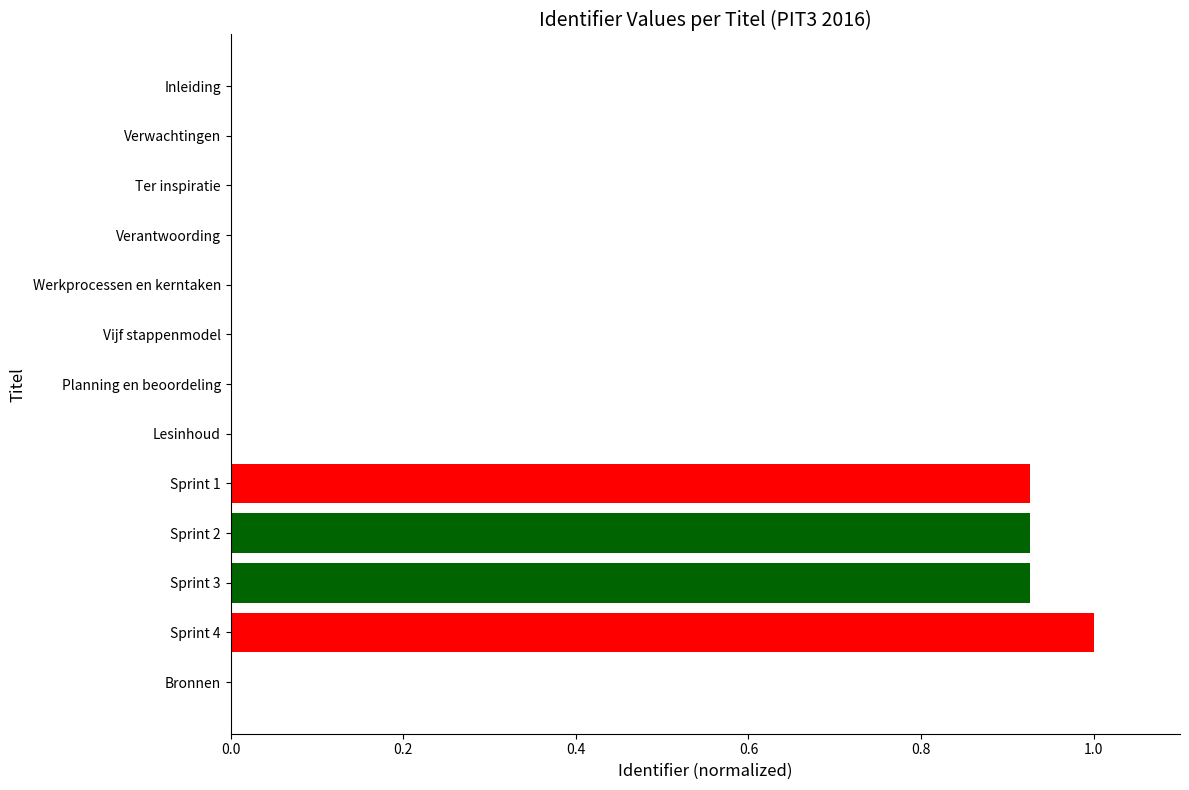

How many series are shown in this chart?

1